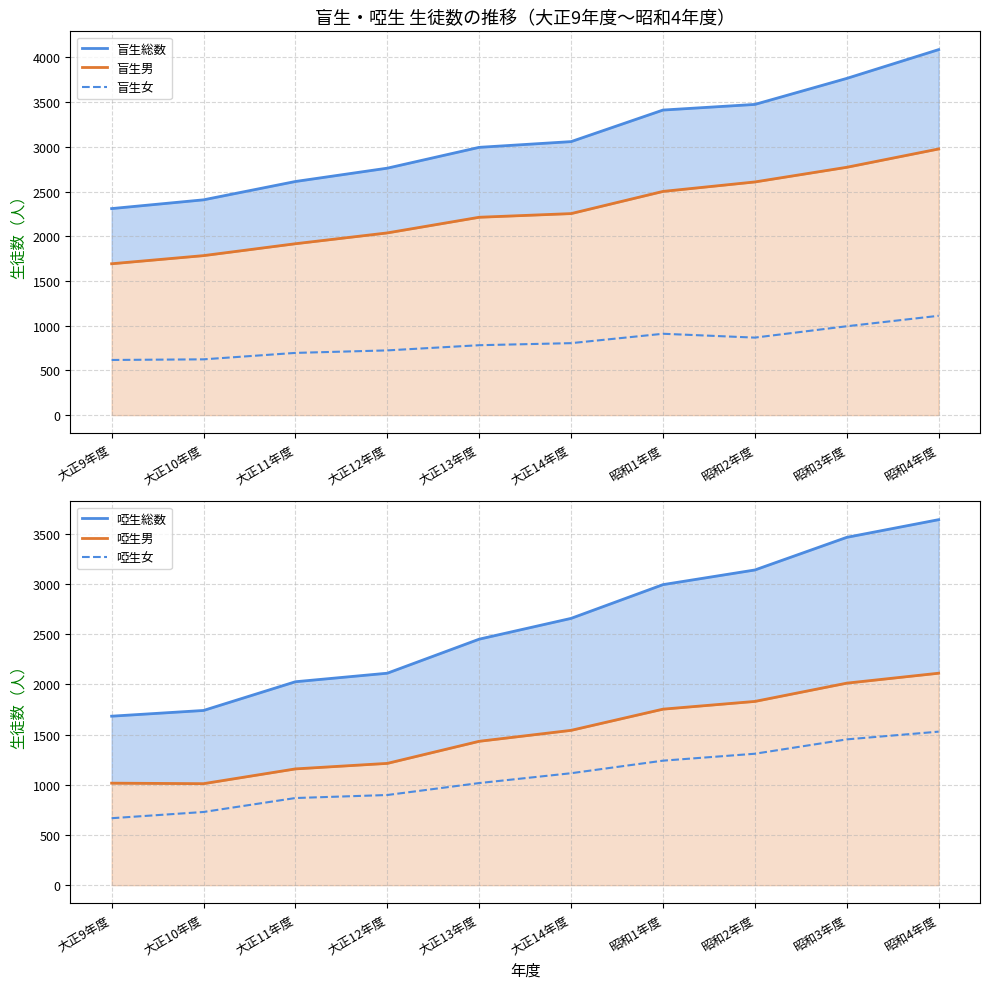

How many data points does each series have?

10